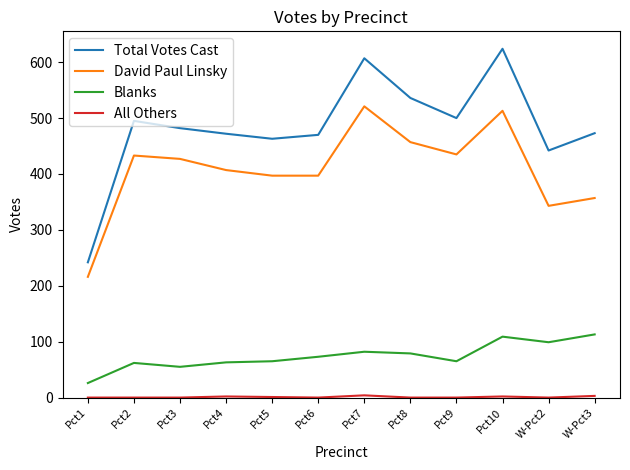

Where is David Paul Linsky nearest to the value 368?

W-Pct3